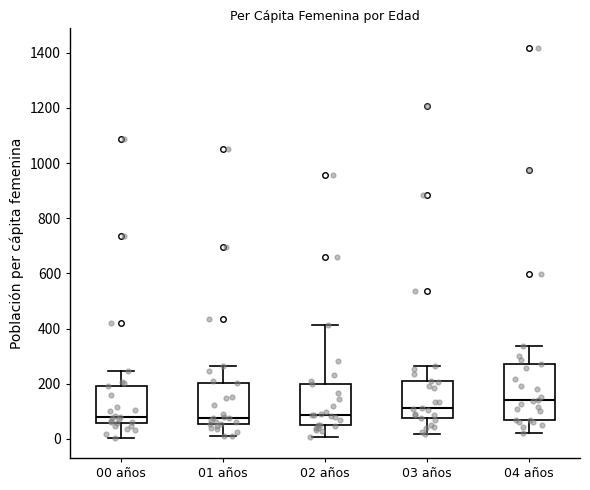

Reading left to right, transcribe this box plot: for each box, give where its median line is, the range the box spans, and where its two whiskers end, as read against the y-axis. The values are not printed on the chart, so give them approximately, as read against the axis.

00 años: median 80, box 60 to 200, whiskers 0 to 240
01 años: median 80, box 60 to 200, whiskers 20 to 260
02 años: median 80, box 60 to 200, whiskers 0 to 420
03 años: median 120, box 80 to 200, whiskers 20 to 260
04 años: median 140, box 60 to 280, whiskers 20 to 340